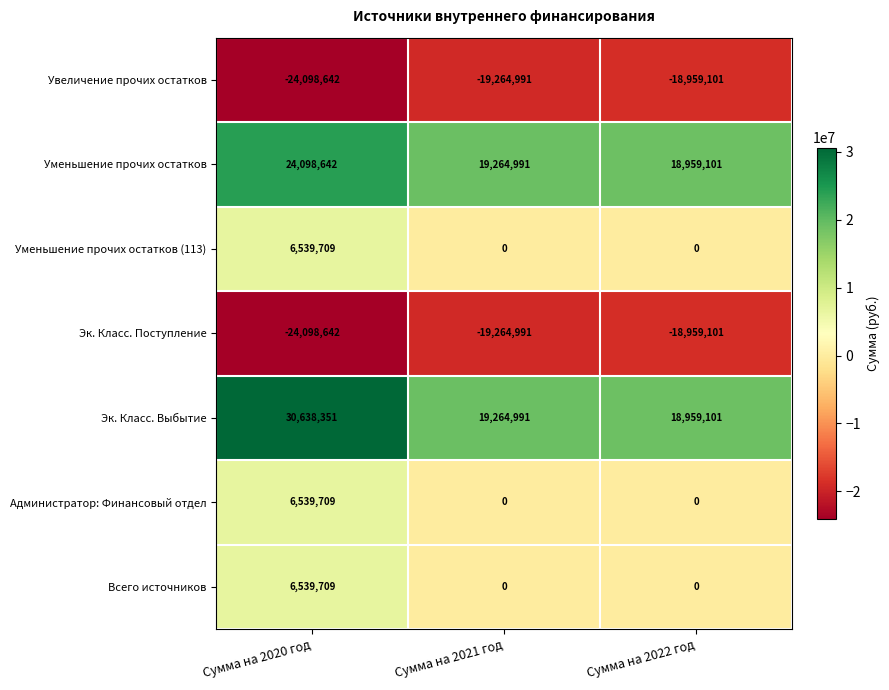

Which category has the lowest value across all series?

Сумма на 2020 год